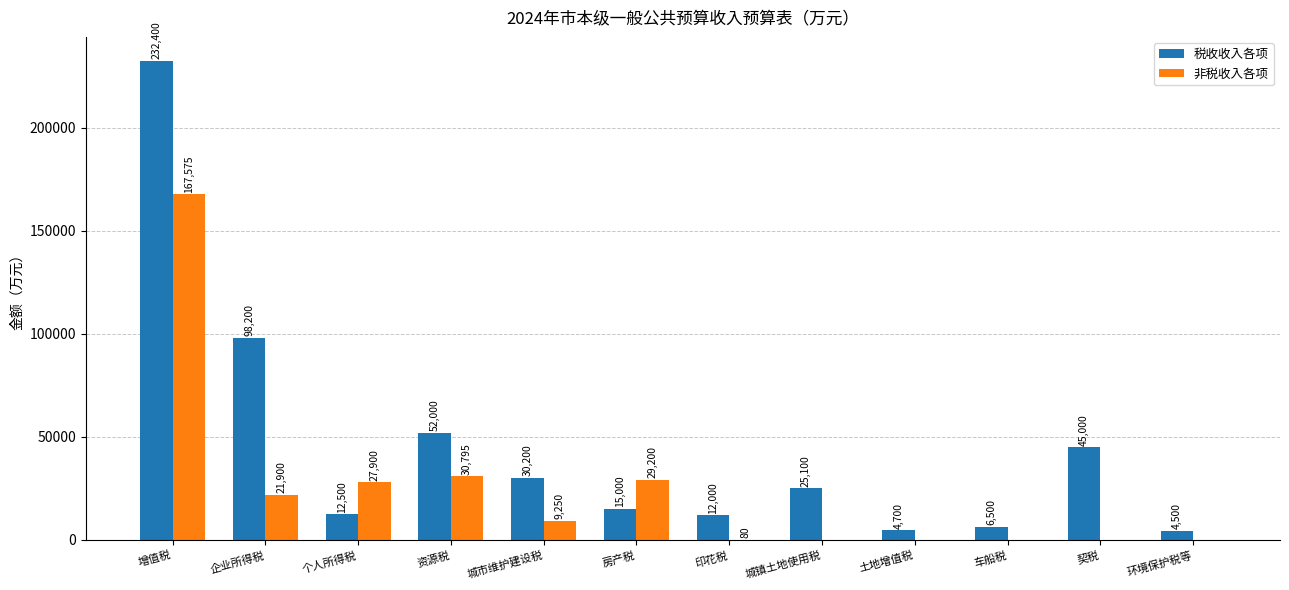

Where does the 非税收入各项 series first go above 9250?

增值税